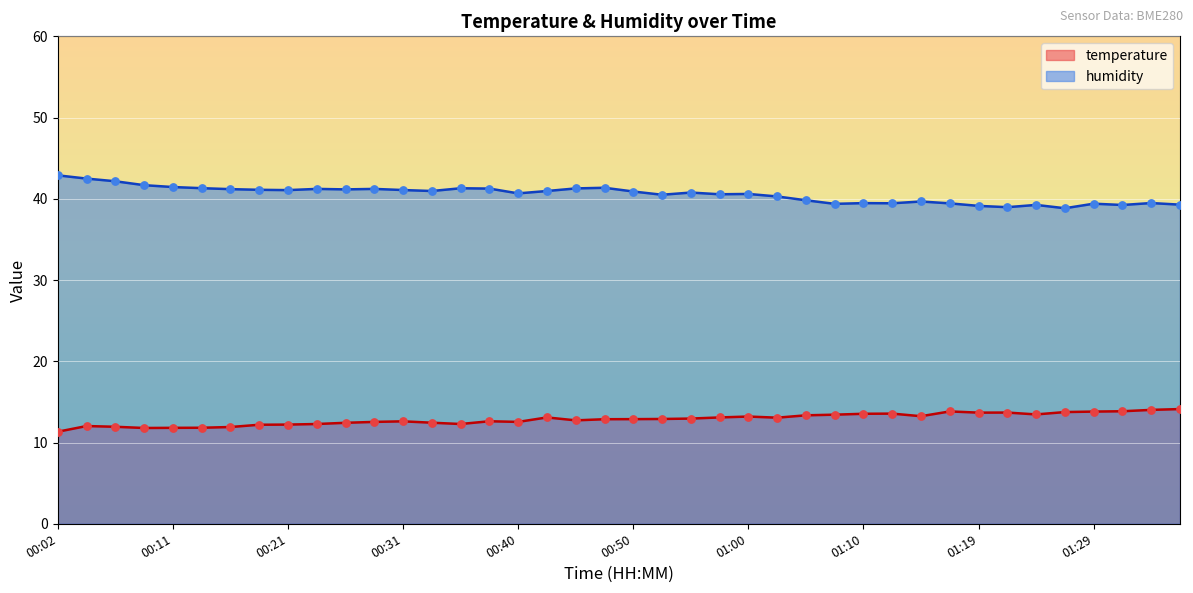

Which series has the largest Y range (max minus min)?

humidity